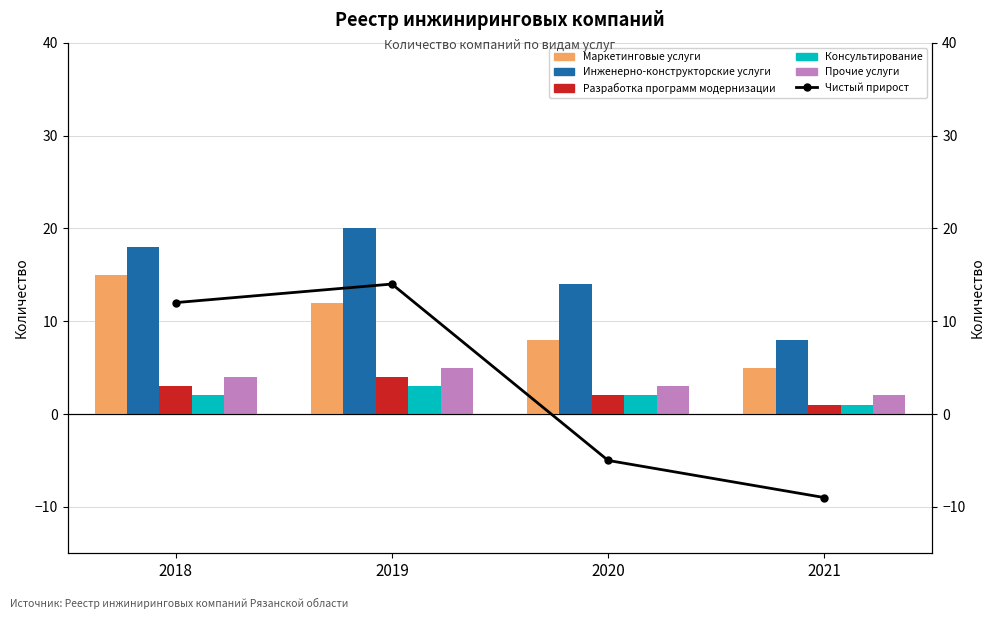

What is the sum of the Инженерно-конструкторские услуги values at 2019 and 2020?

34